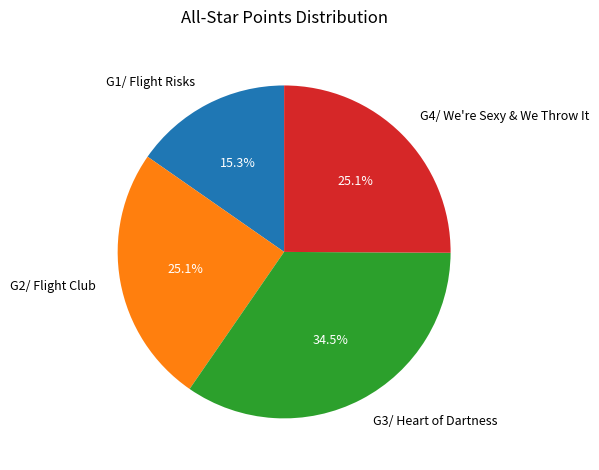

To the nearest percent, what portion does G2/ Flight Club represent?

25%